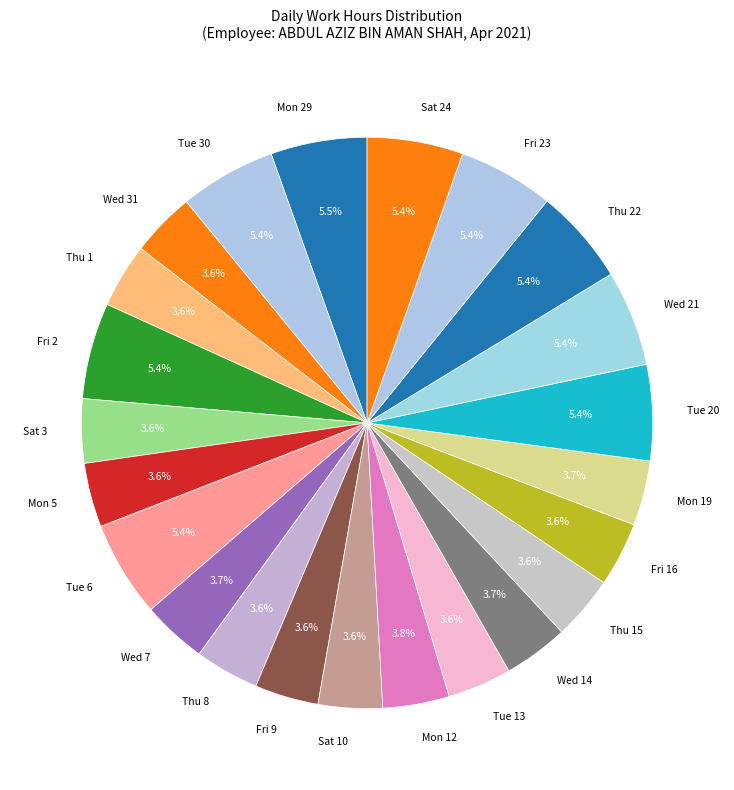

Count the number of slices in the pie.

23